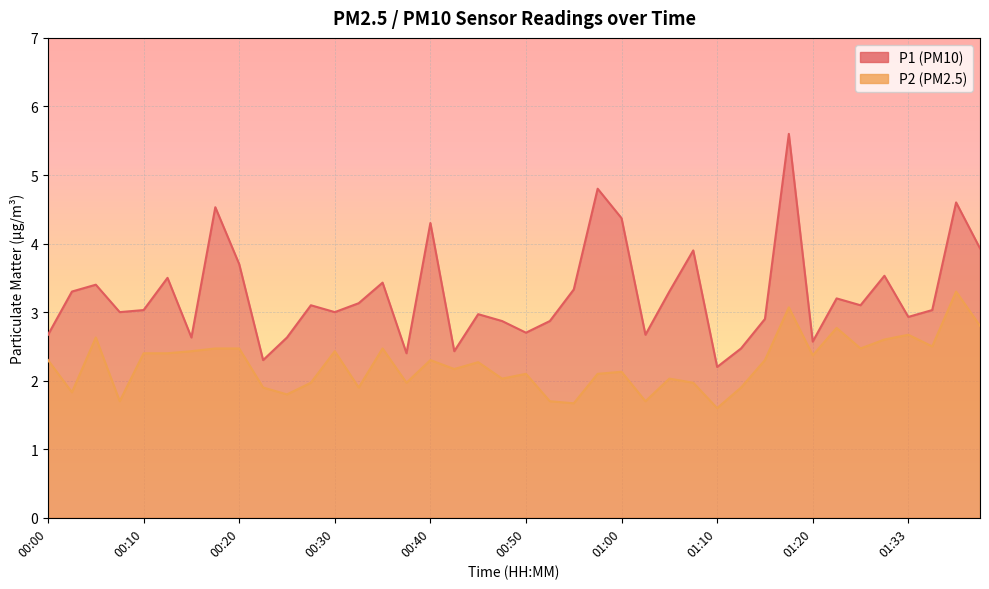

True or false: P1 has a value of 3.5 at 01:31.

True